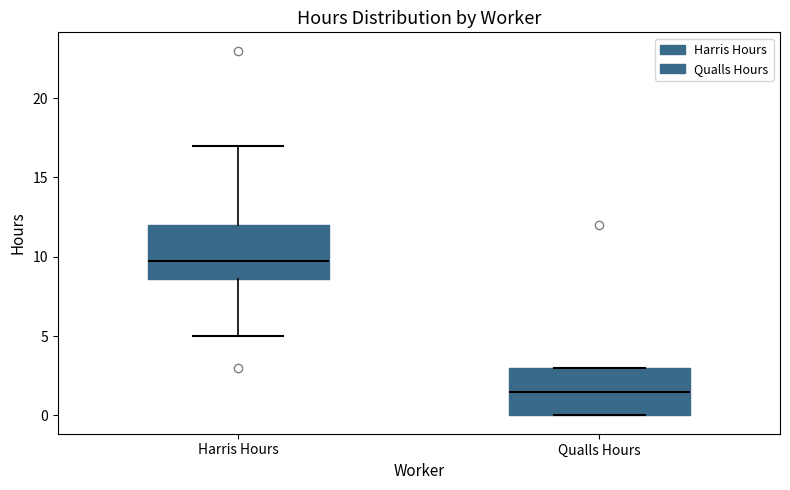

Reading left to right, read every box against the y-axis: the position of its median line, the range the box covers, and the ends of its whiskers. The values are not printed on the chart, so give them approximately, as read against the axis.

Harris Hours: median 10.0, box 8.5 to 12.0, whiskers 5.0 to 17.0
Qualls Hours: median 1.5, box 0.0 to 3.0, whiskers 0.0 to 3.0